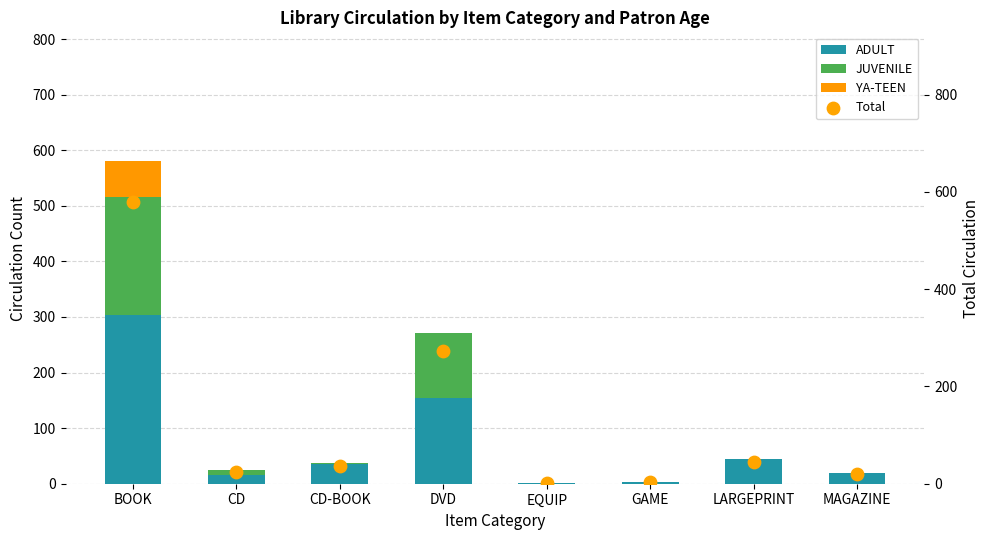

At how many categories does at least one series exceed 503?

1